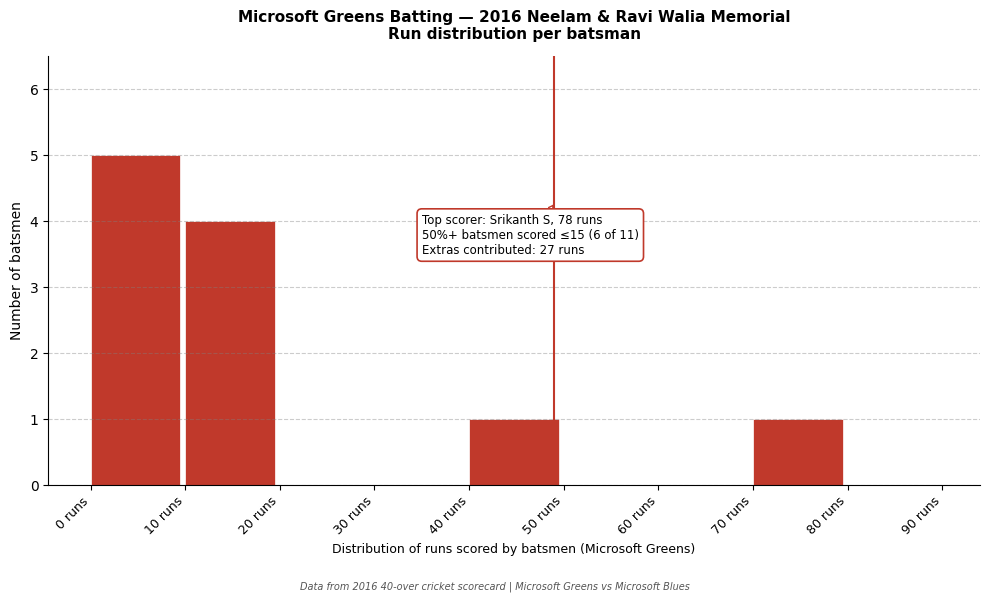

Over which range of the x-axis is the bar tallest?

0 to 10